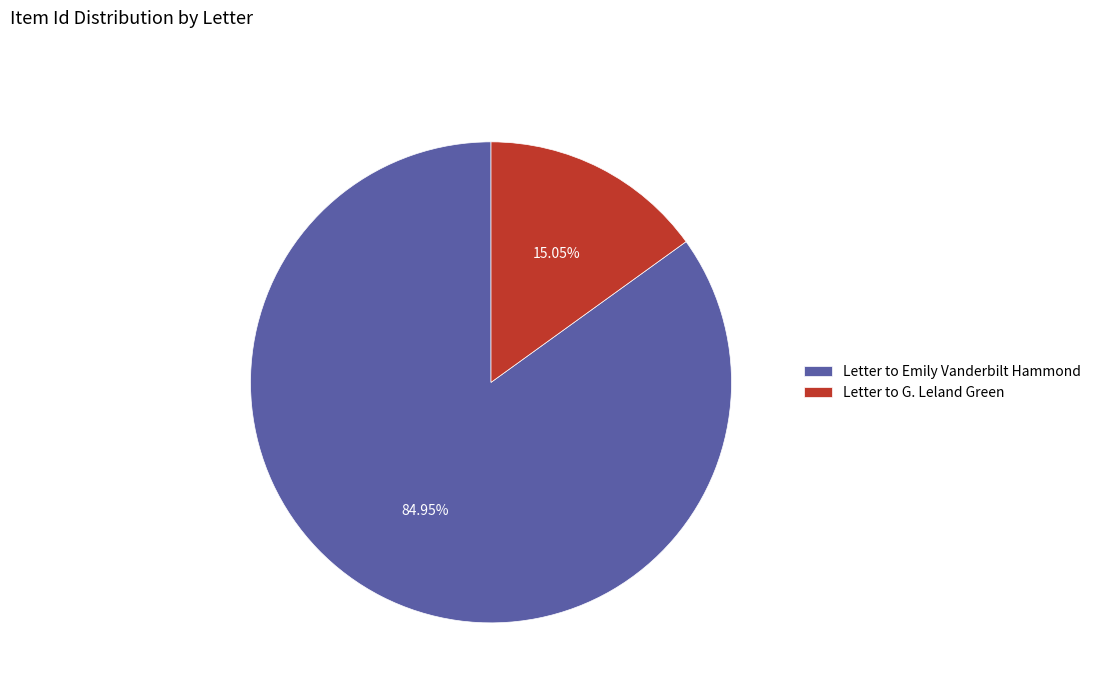

The Letter to G. Leland Green slice represents 15% of the pie. True or false?

True